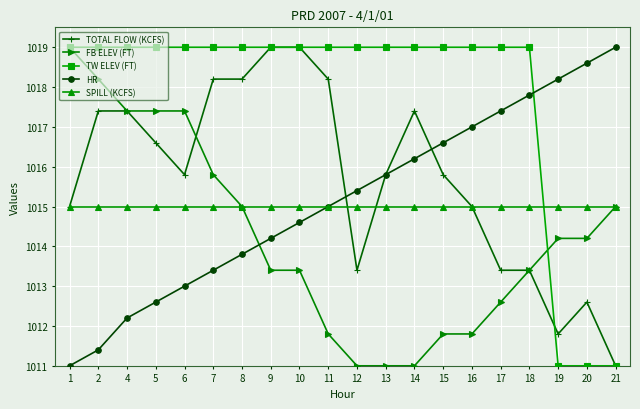

Between 4 and 20, which series saw the biggest shift?

TW ELEV (FT)